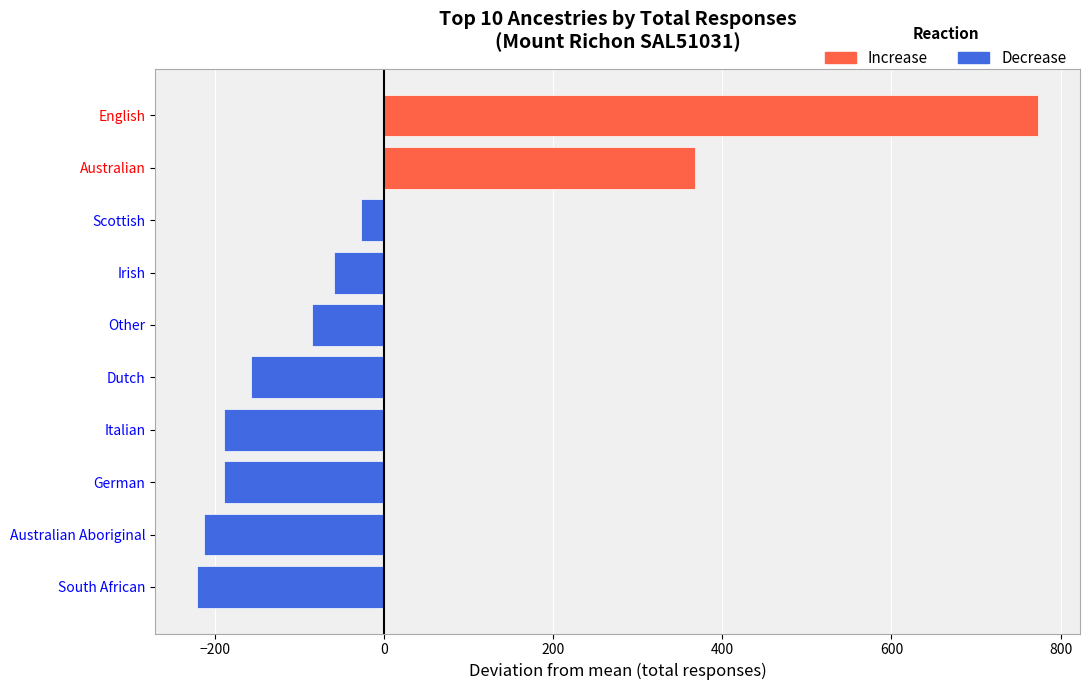

How many positive values are there?

2